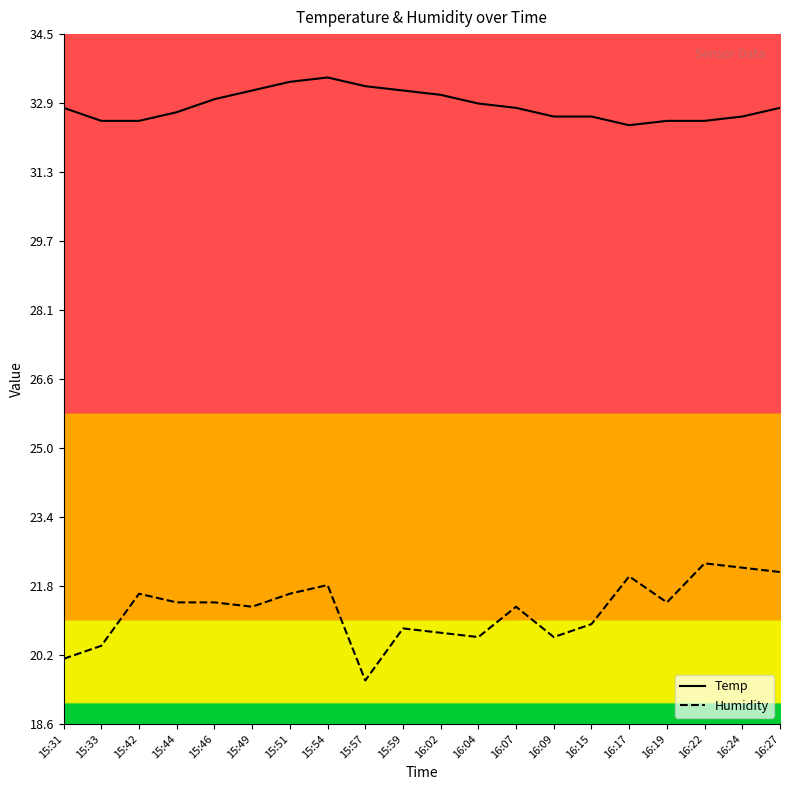

Reading left to right, list all the values displayed in this chart.

Temp: 15:31=32.8	15:33=32.5	15:42=32.5	15:44=32.7	15:46=33.0	15:49=33.2	15:51=33.4	15:54=33.5	15:57=33.3	15:59=33.2	16:02=33.1	16:04=32.9	16:07=32.8	16:09=32.6	16:15=32.6	16:17=32.4	16:19=32.5	16:22=32.5	16:24=32.6	16:27=32.8
Humidity: 15:31=20.1	15:33=20.4	15:42=21.6	15:44=21.4	15:46=21.4	15:49=21.3	15:51=21.6	15:54=21.8	15:57=19.6	15:59=20.8	16:02=20.7	16:04=20.6	16:07=21.3	16:09=20.6	16:15=20.9	16:17=22.0	16:19=21.4	16:22=22.3	16:24=22.2	16:27=22.1